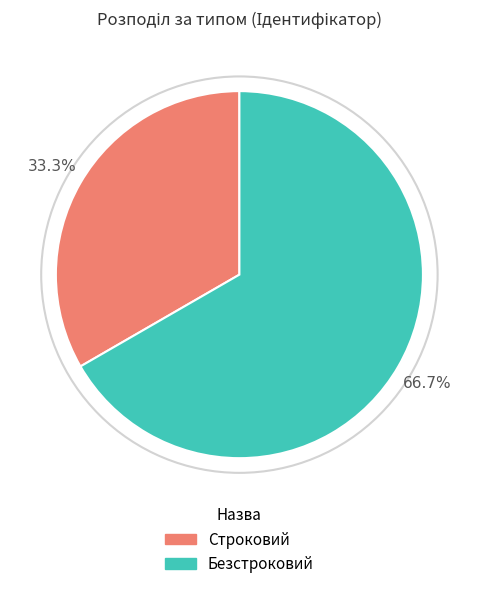

True or false: Строковий accounts for 33% of the total.

True